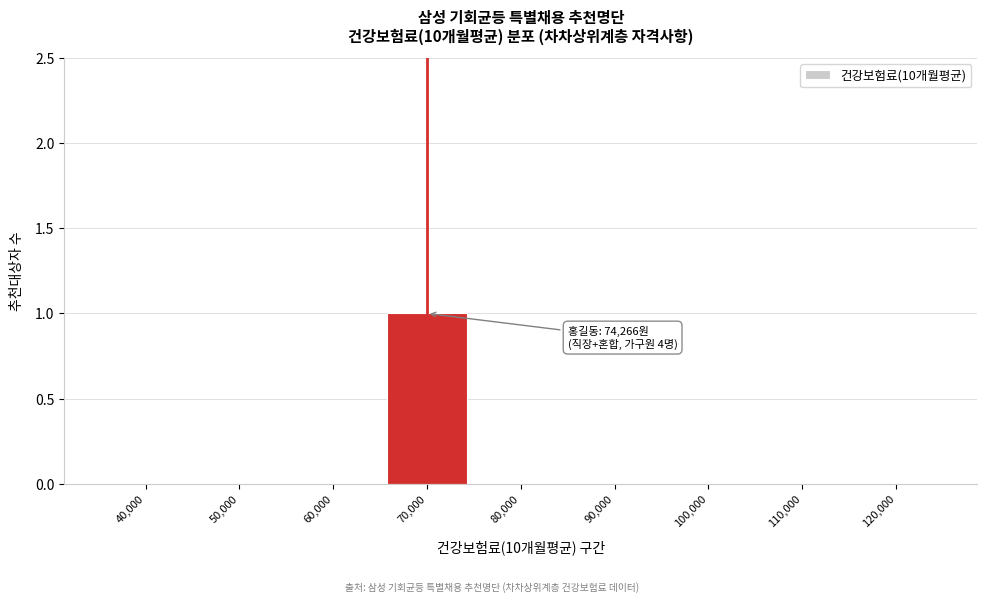

Reading left to right, list all the values displayed in this chart.

40,000=0	50,000=0	60,000=0	70,000=1	80,000=0	90,000=0	100,000=0	110,000=0	120,000=0